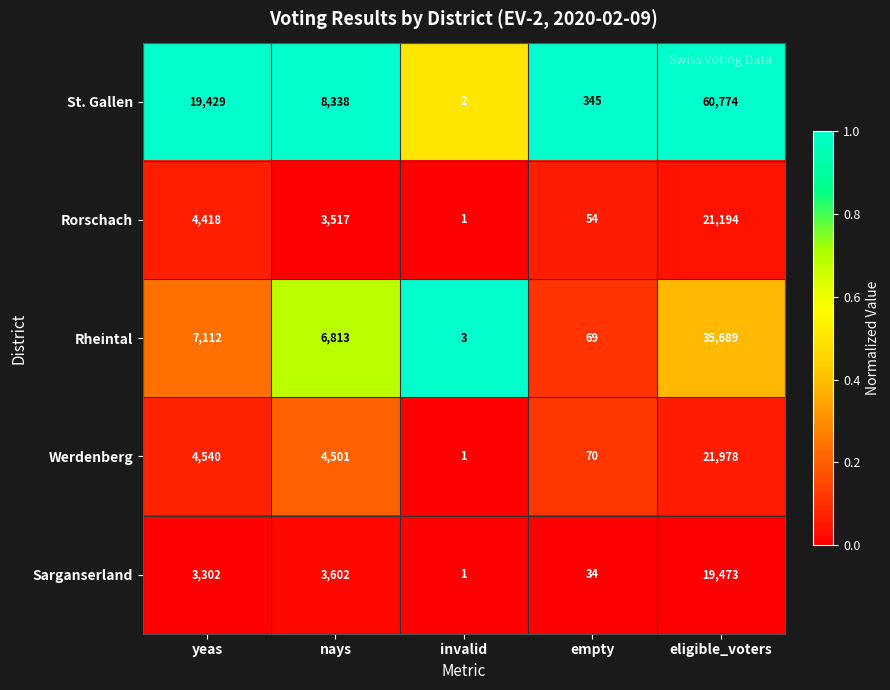

Reading left to right, extract all data points from this chart.

St. Gallen: yeas=19429	nays=8338	invalid=2	empty=345	eligible_voters=60774
Rorschach: yeas=4418	nays=3517	invalid=1	empty=54	eligible_voters=21194
Rheintal: yeas=7112	nays=6813	invalid=3	empty=69	eligible_voters=35689
Werdenberg: yeas=4540	nays=4501	invalid=1	empty=70	eligible_voters=21978
Sarganserland: yeas=3302	nays=3602	invalid=1	empty=34	eligible_voters=19473